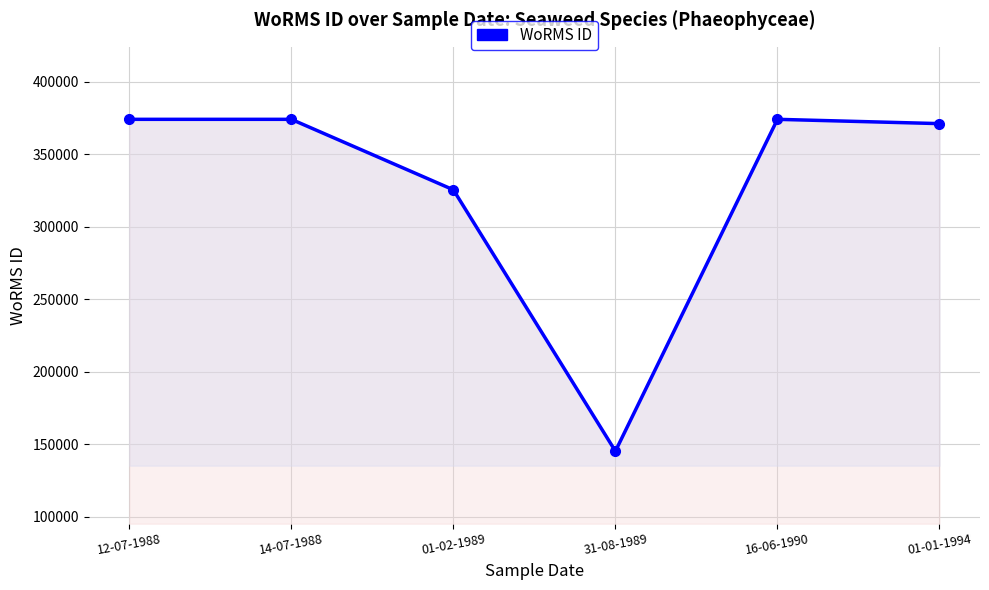

The value at 01-01-1994 is 496488. True or false?

False